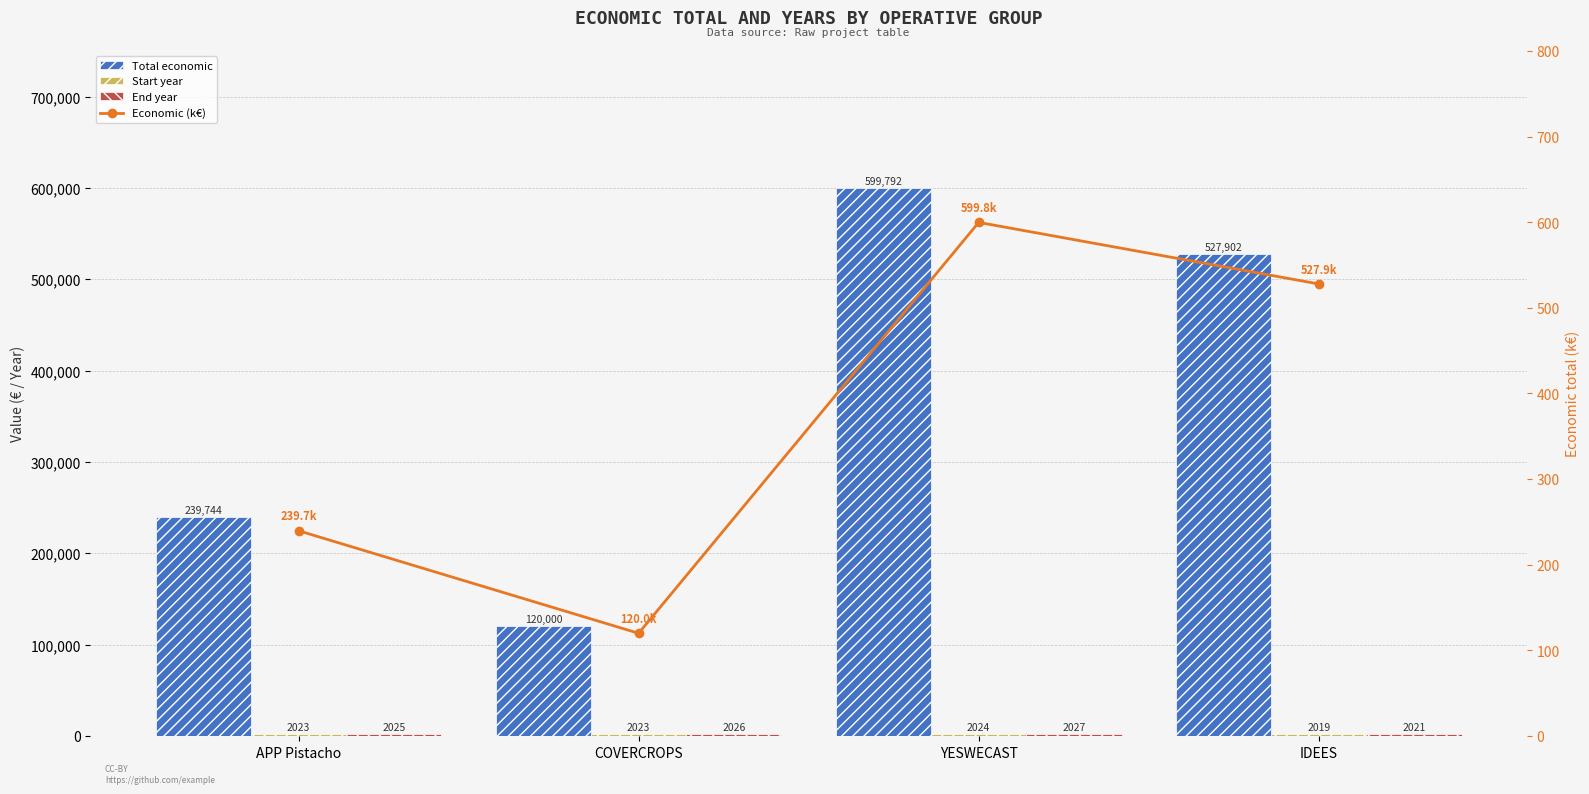

What is the difference between the maximum and minimum values in the Economic (k€) series?

479.8